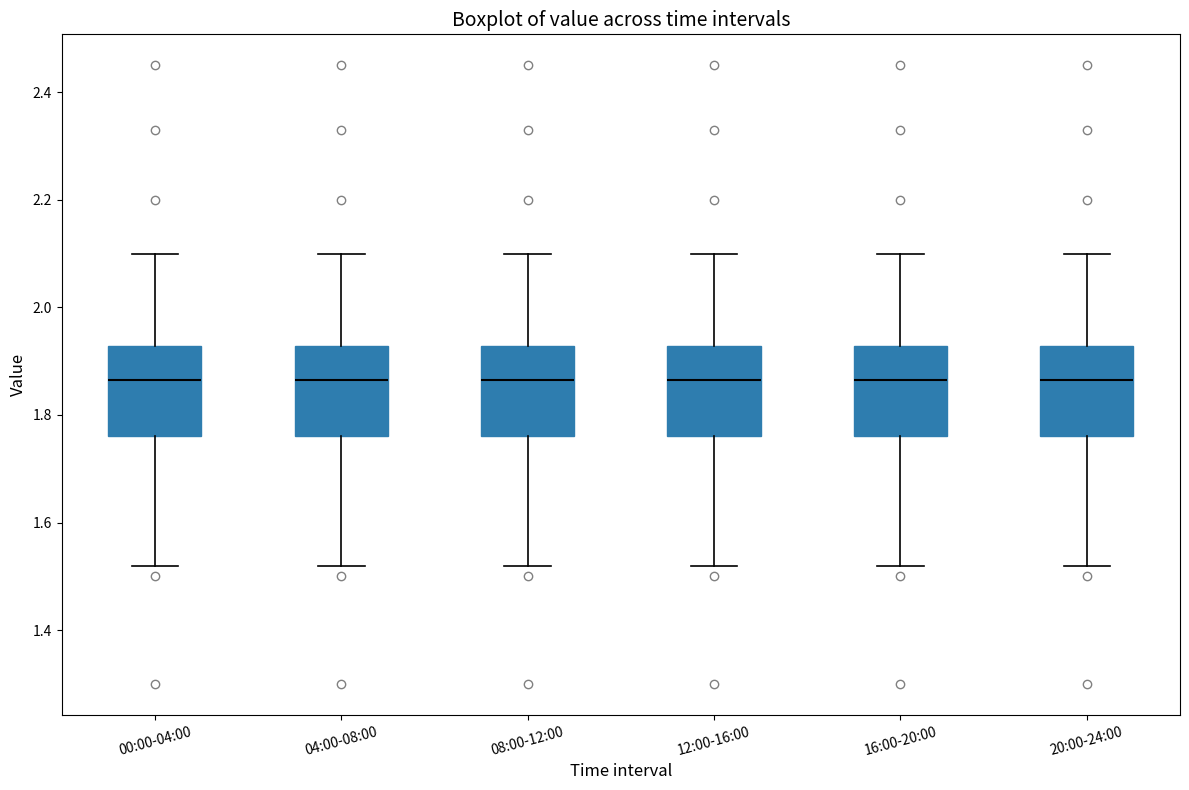

Reading left to right, read every box against the y-axis: the position of its median line, the range the box covers, and the ends of its whiskers. The values are not printed on the chart, so give them approximately, as read against the axis.

00:00-04:00: median 1.86, box 1.76 to 1.92, whiskers 1.52 to 2.10
04:00-08:00: median 1.86, box 1.76 to 1.92, whiskers 1.52 to 2.10
08:00-12:00: median 1.86, box 1.76 to 1.92, whiskers 1.52 to 2.10
12:00-16:00: median 1.86, box 1.76 to 1.92, whiskers 1.52 to 2.10
16:00-20:00: median 1.86, box 1.76 to 1.92, whiskers 1.52 to 2.10
20:00-24:00: median 1.86, box 1.76 to 1.92, whiskers 1.52 to 2.10